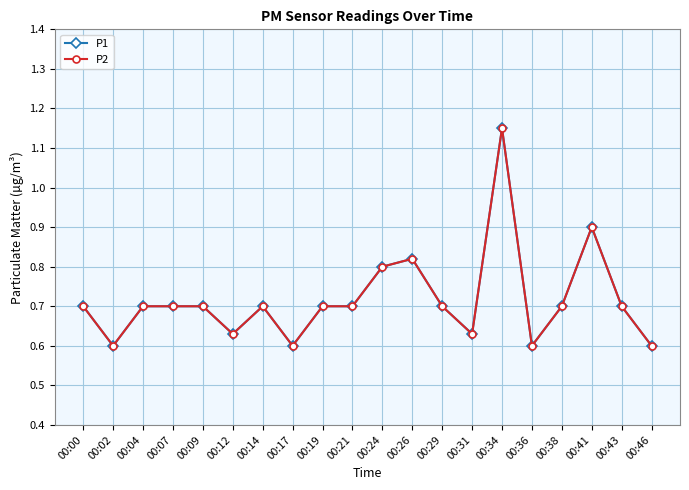

Is this an area chart (filled region under the line)?

No